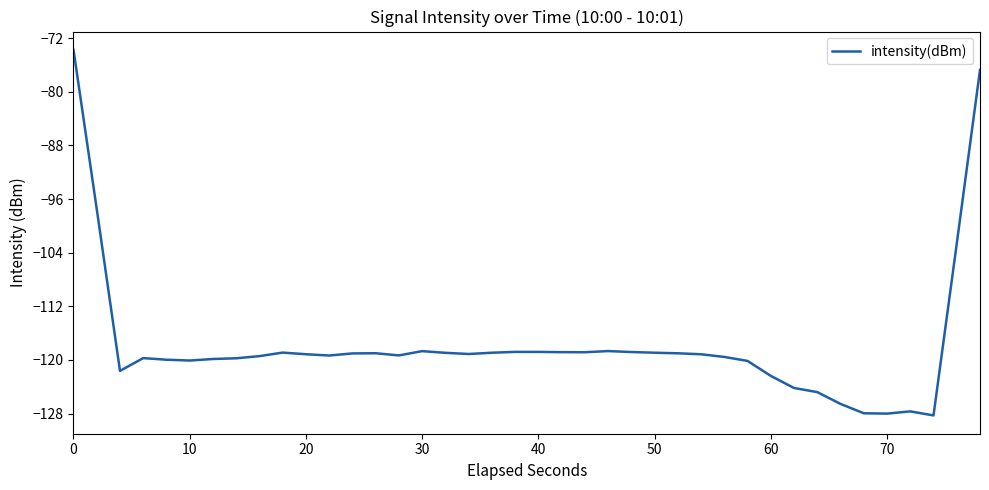

What is the minimum value shown in the chart?

-128.3